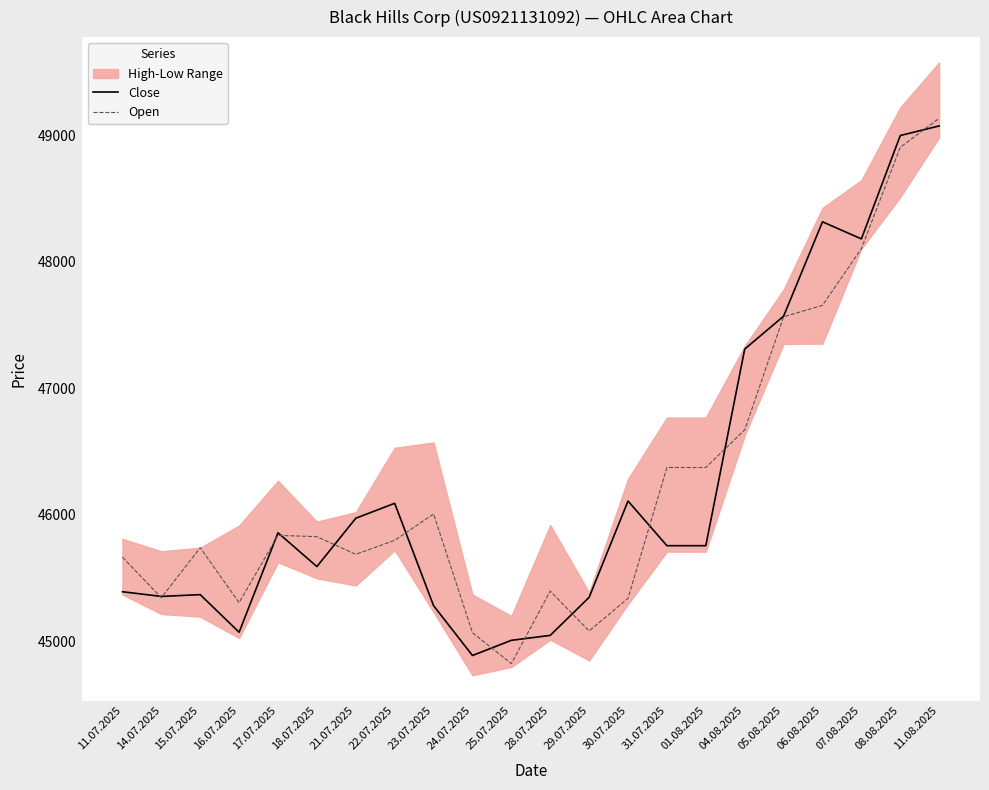

In Open, how many points are lower than both neighbors (excluding endpoints)?

5